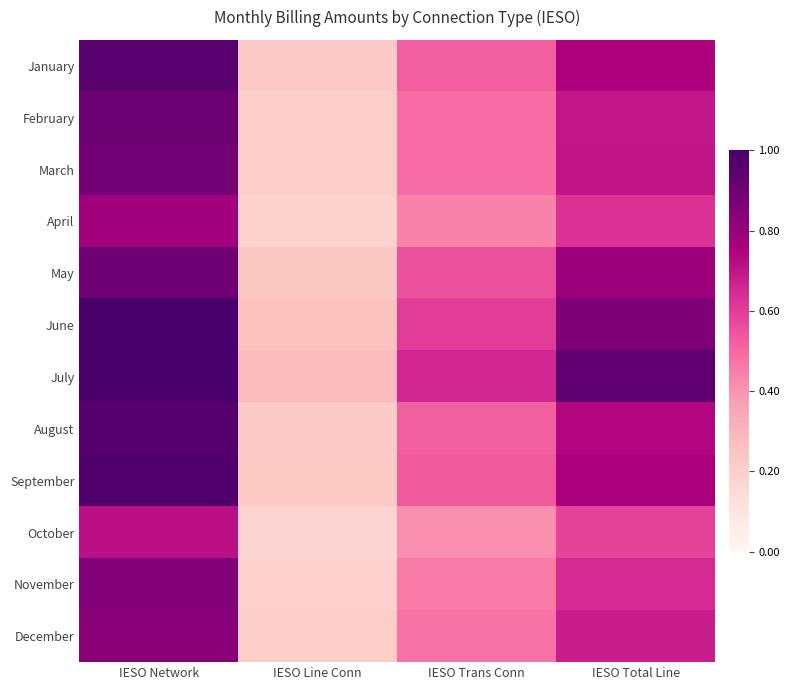

At how many categories does at least one series exceed 0?

4